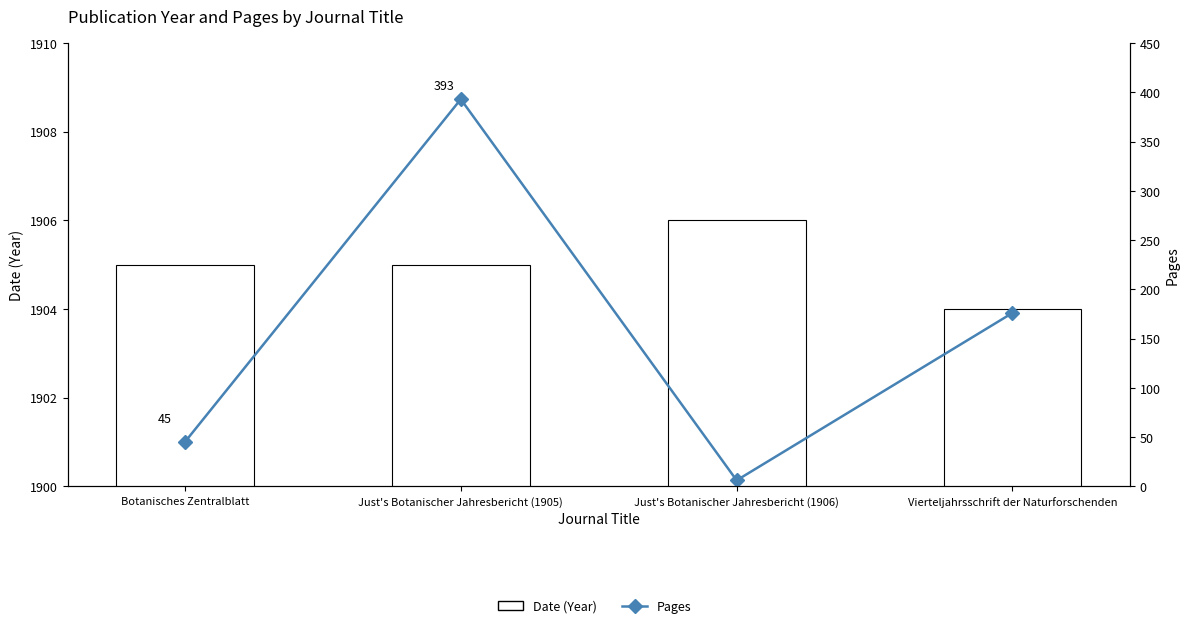

Which series has the widest spread of values?

Pages